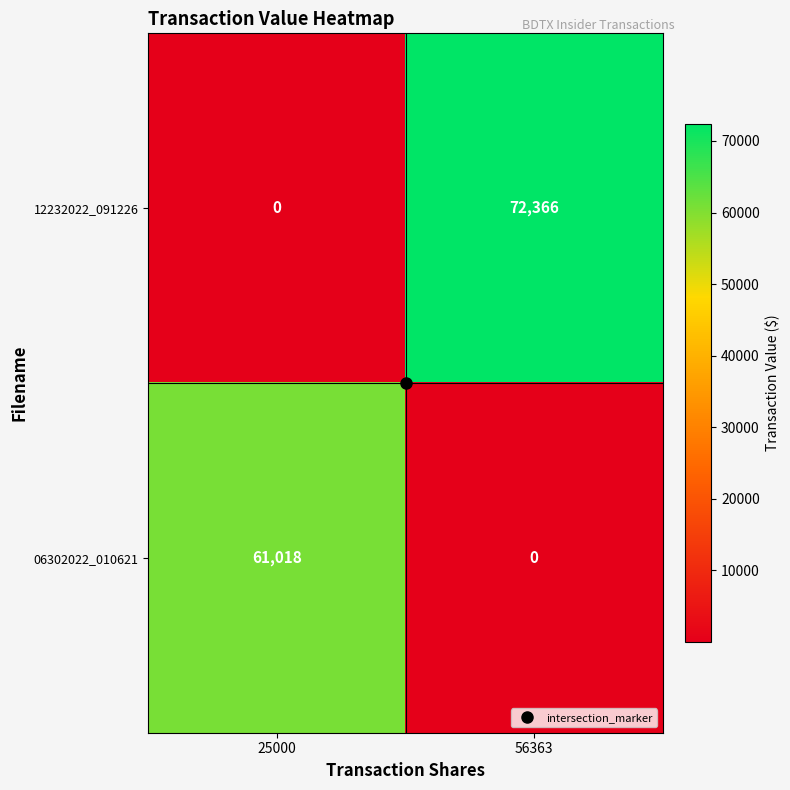

At which label does 12232022_091226 reach its peak?

56363